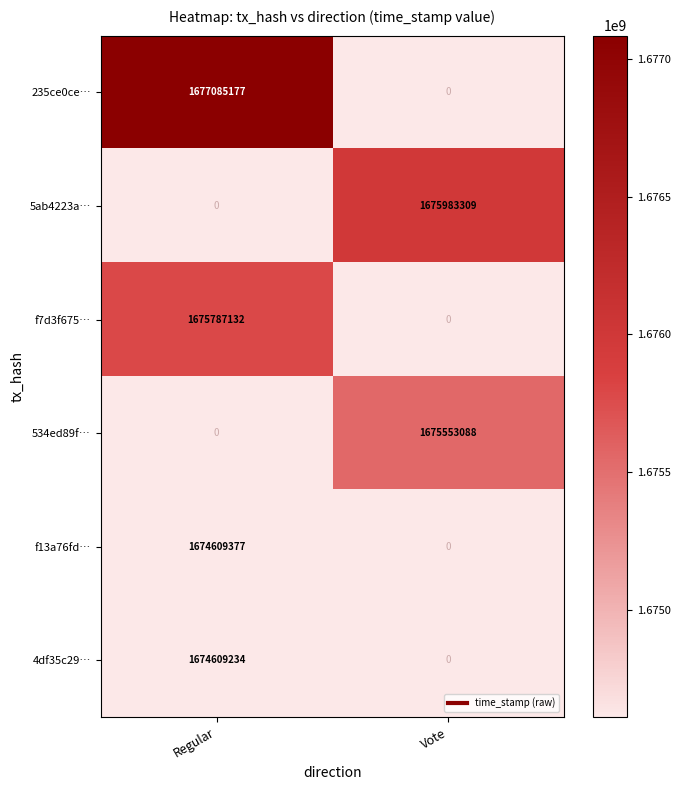

What is the sum of all 235ce0ce… values?

1677085177